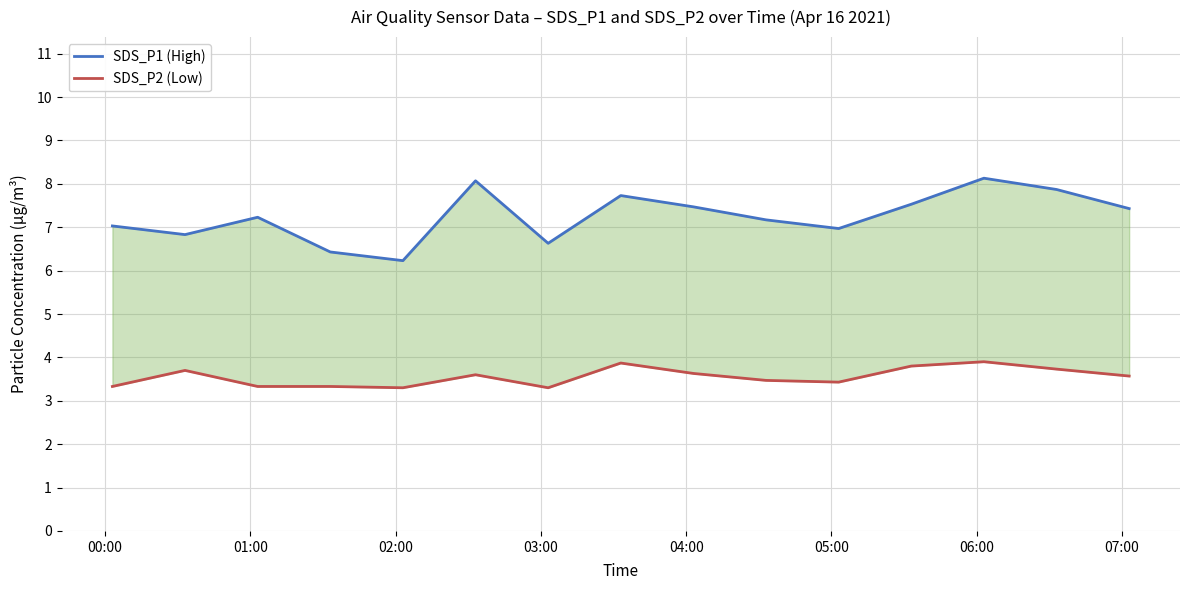

What is the lowest value of the SDS_P1 (High) series?

6.2